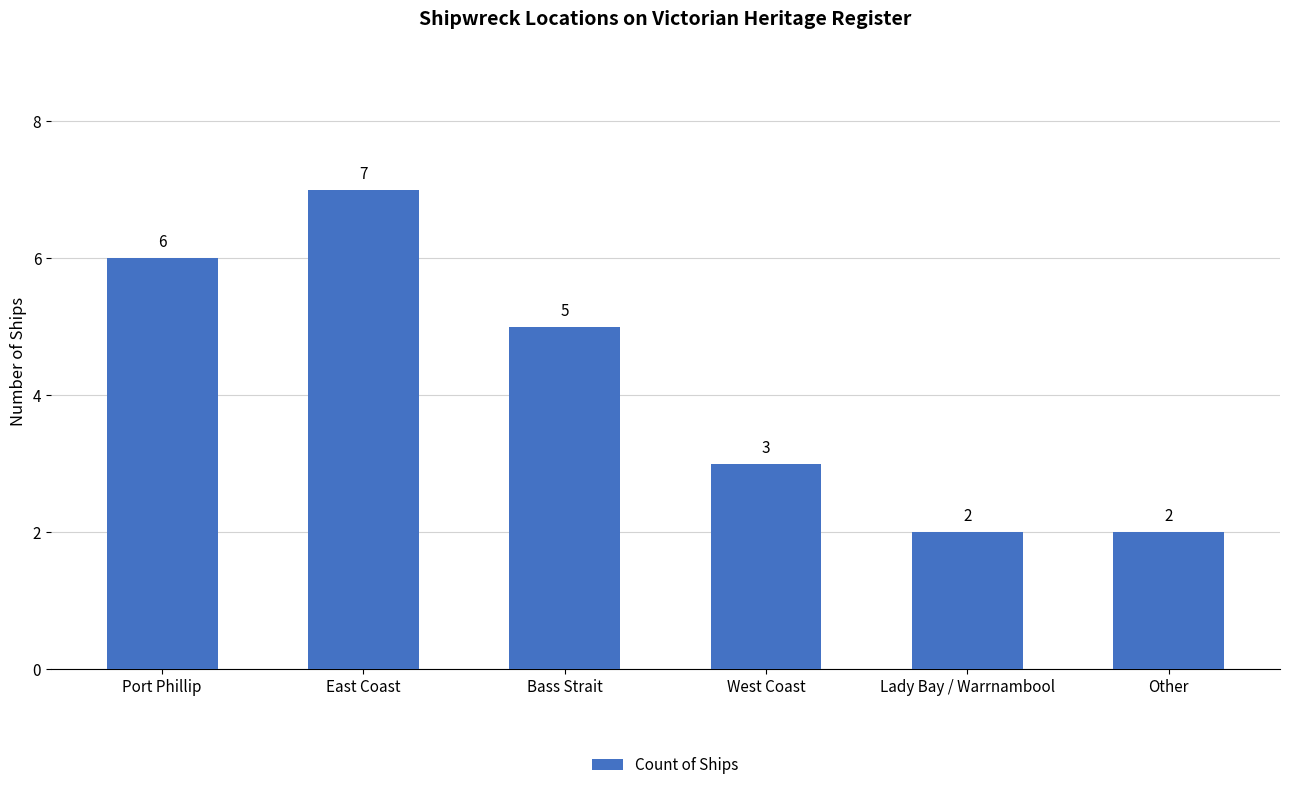

Reading right to left, what are all the values shown in this chart?

Other=2	Lady Bay / Warrnambool=2	West Coast=3	Bass Strait=5	East Coast=7	Port Phillip=6